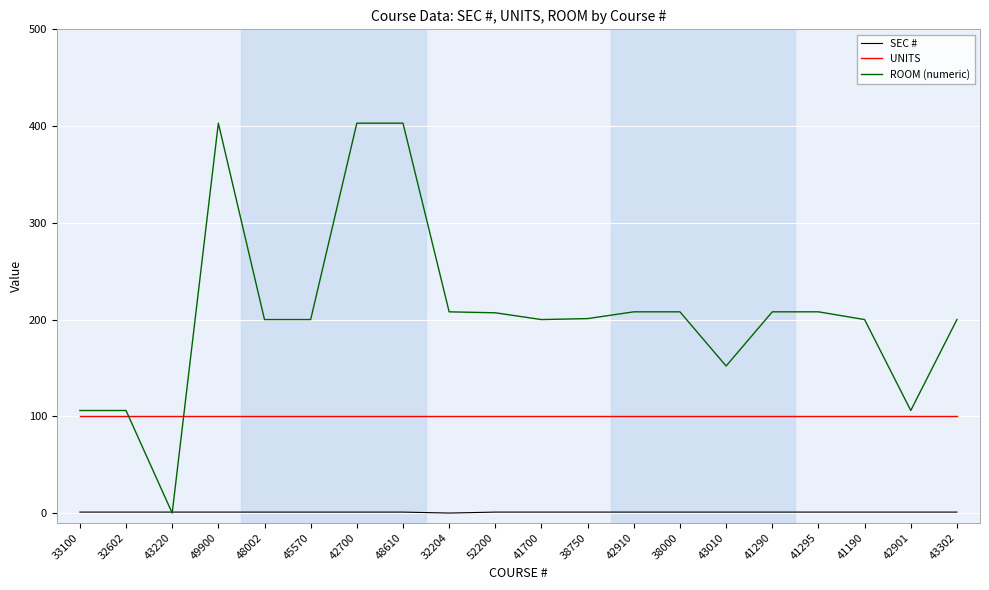

List the series in order of their peak value, highest first.

ROOM (numeric), UNITS, SEC #